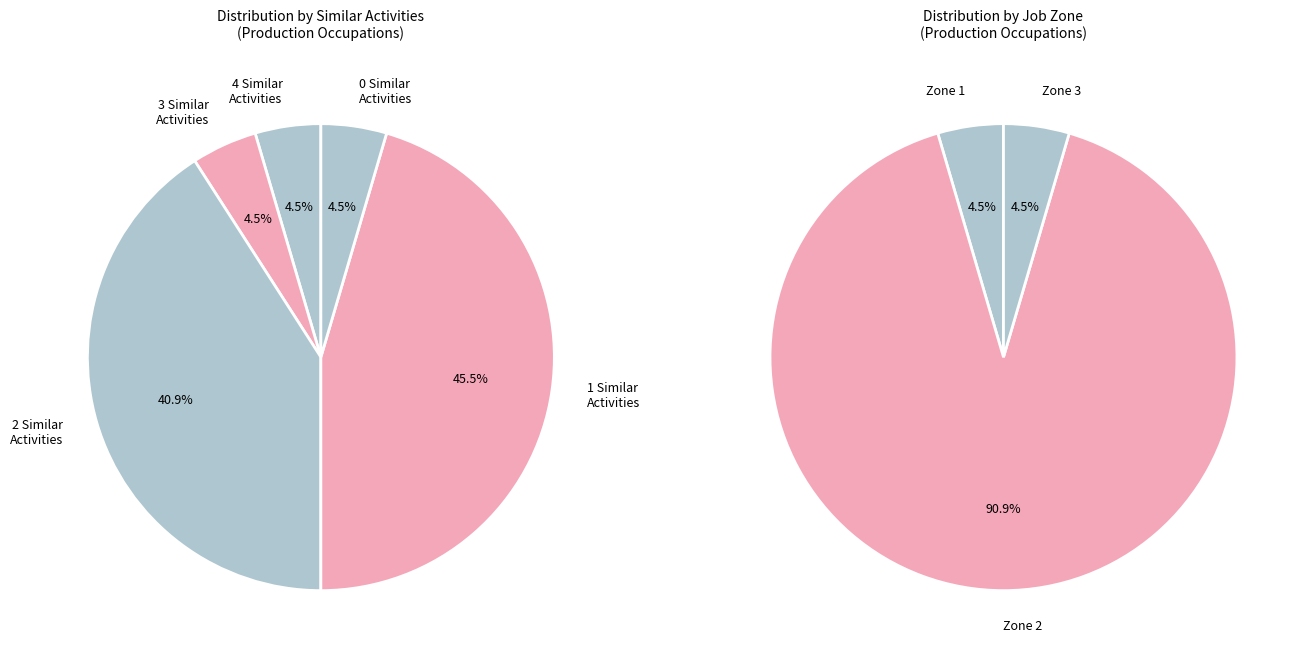

The Similar Activities 1 slice represents 47% of the pie. True or false?

False